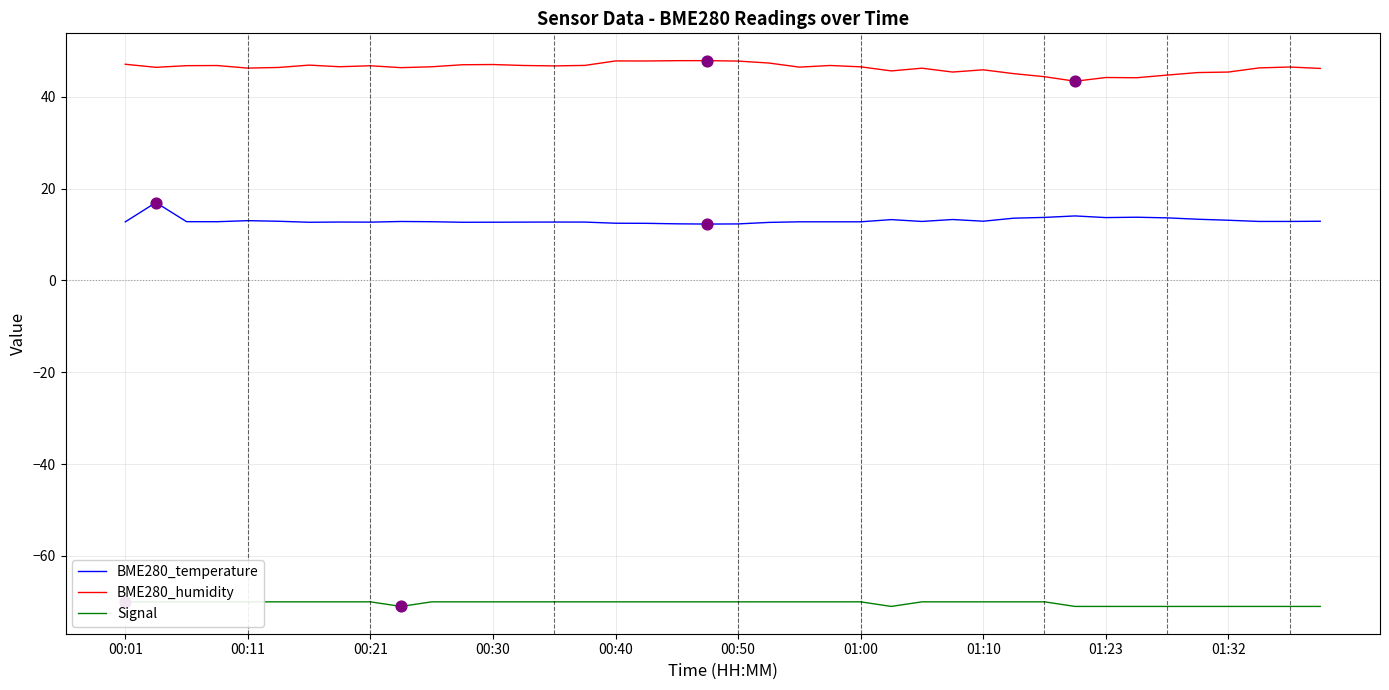

What are all the series names shown in the legend?

BME280_temperature, BME280_humidity, Signal